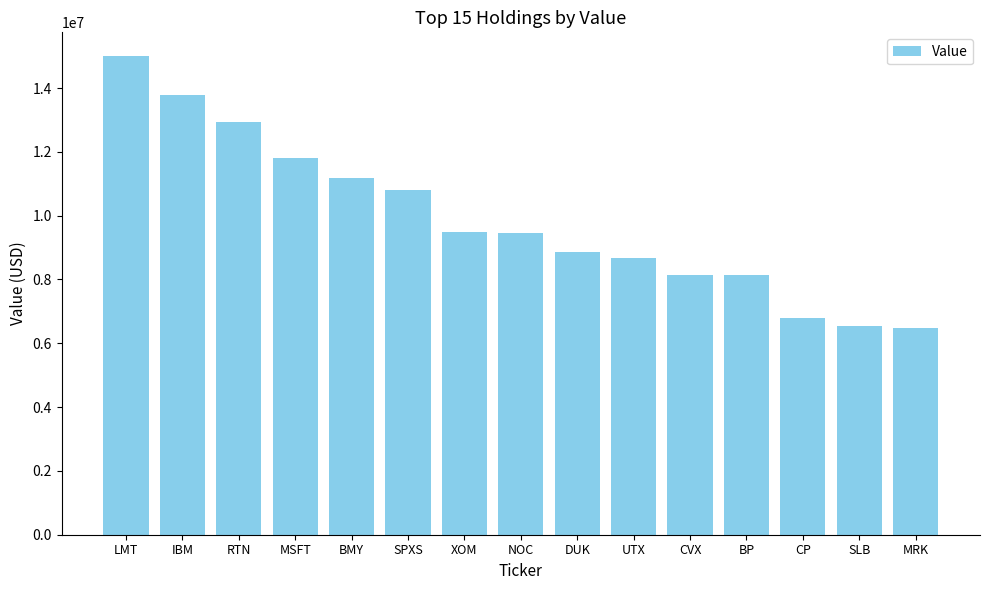

Does the chart contain stacked bars?

No